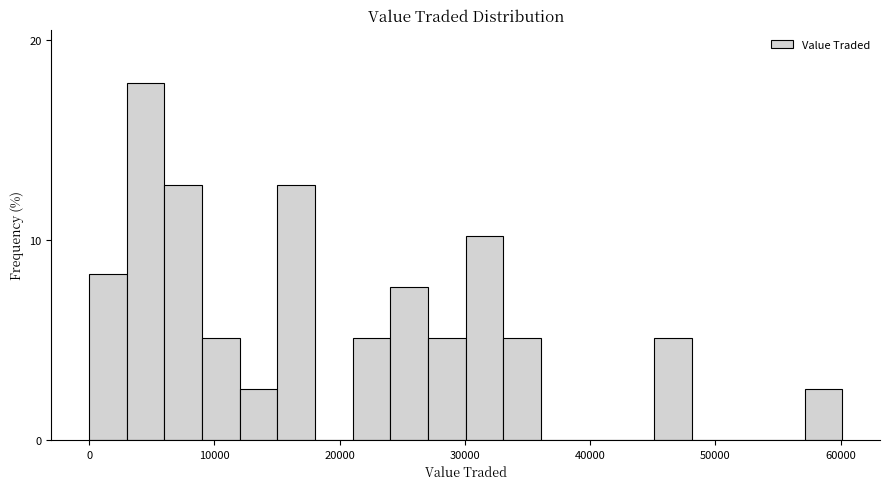

Read against the x-axis, roughly where is the centre of the tallest bar?

5000